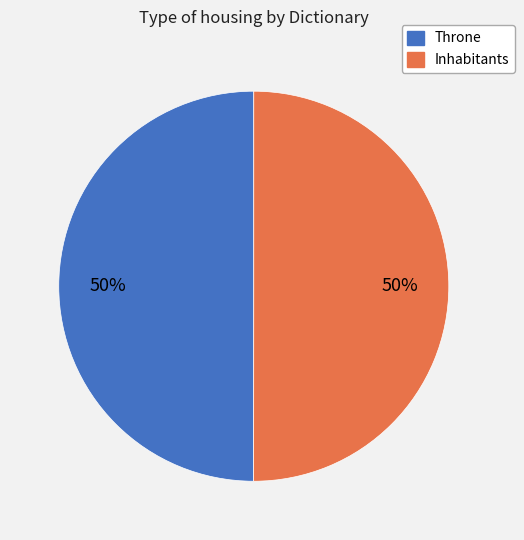

To the nearest percent, what is the combined percentage of Inhabitants and Throne?

100%